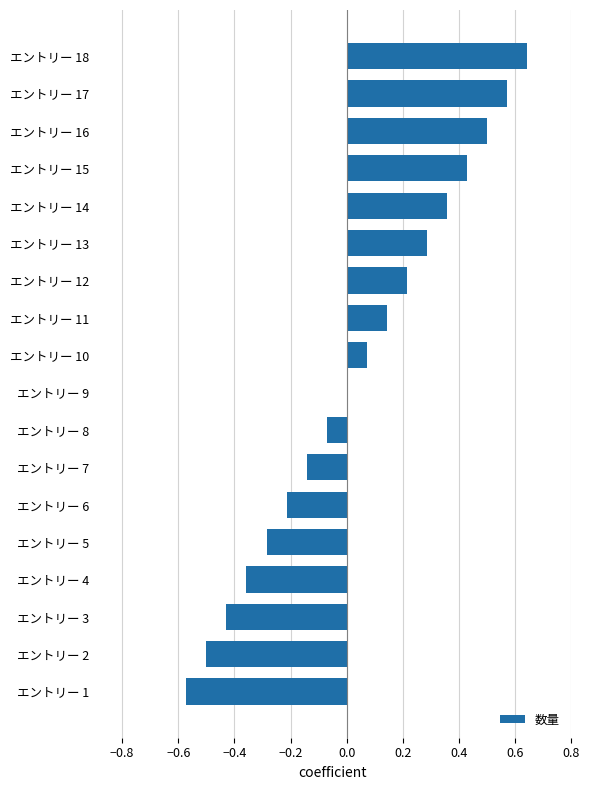

What value does the data have at エントリー 5?

-0.3